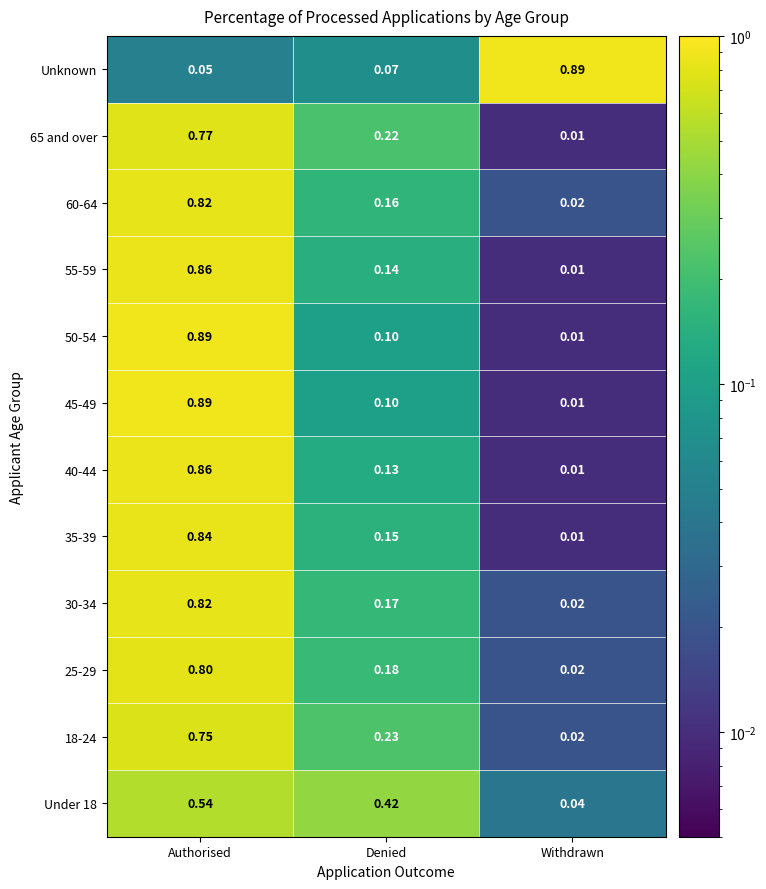

Where is 40-44 nearest to the value 0?

Withdrawn